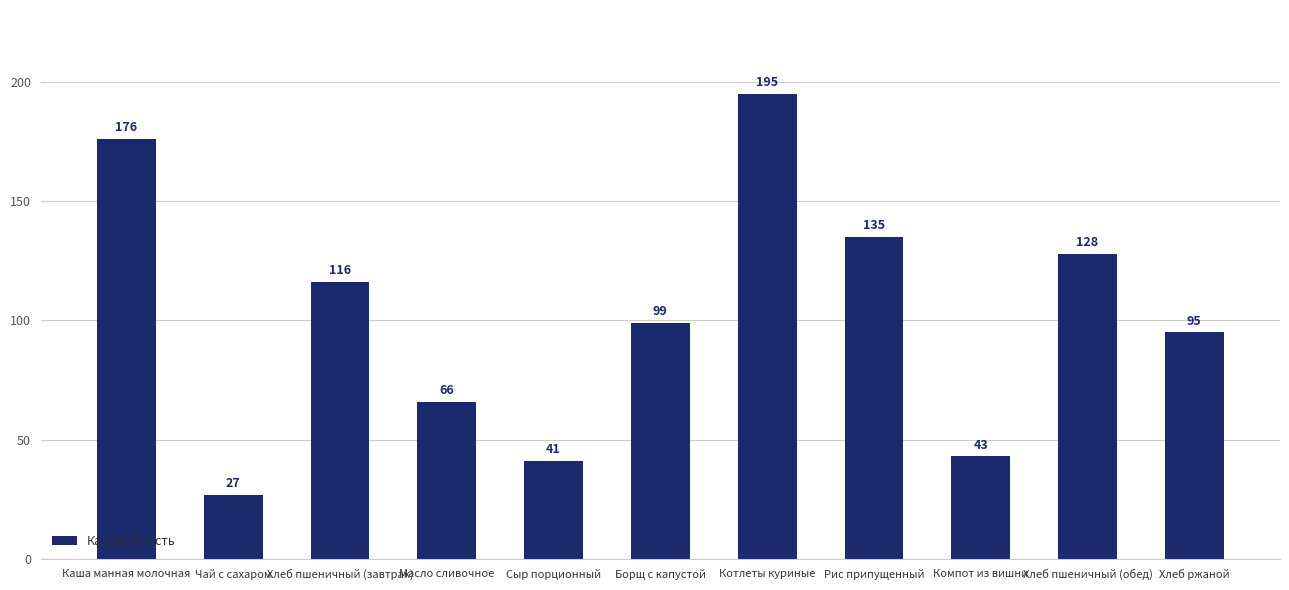

What position from the left is Хлеб ржаной?

11